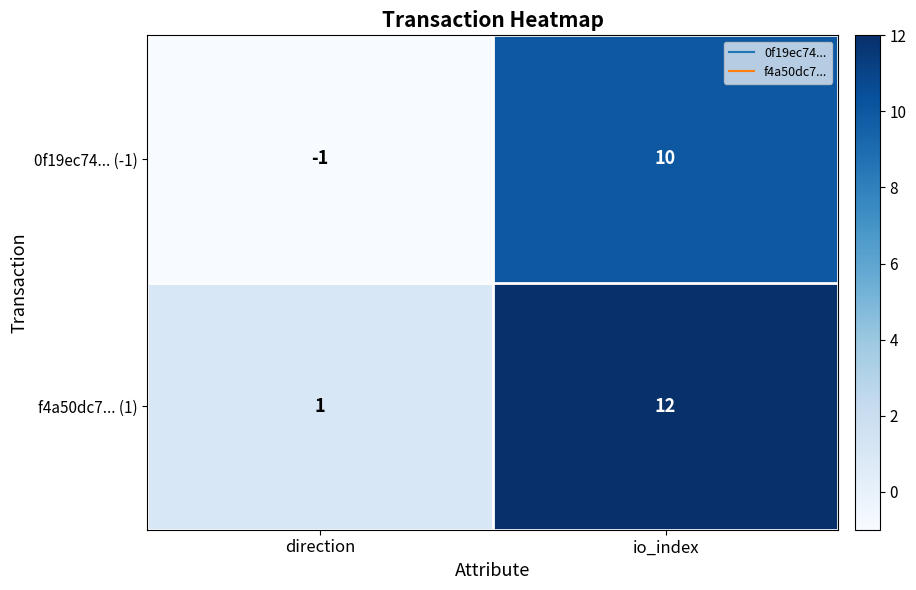

True or false: 0f19ec74... (-1) has a value of 14 at io_index.

False